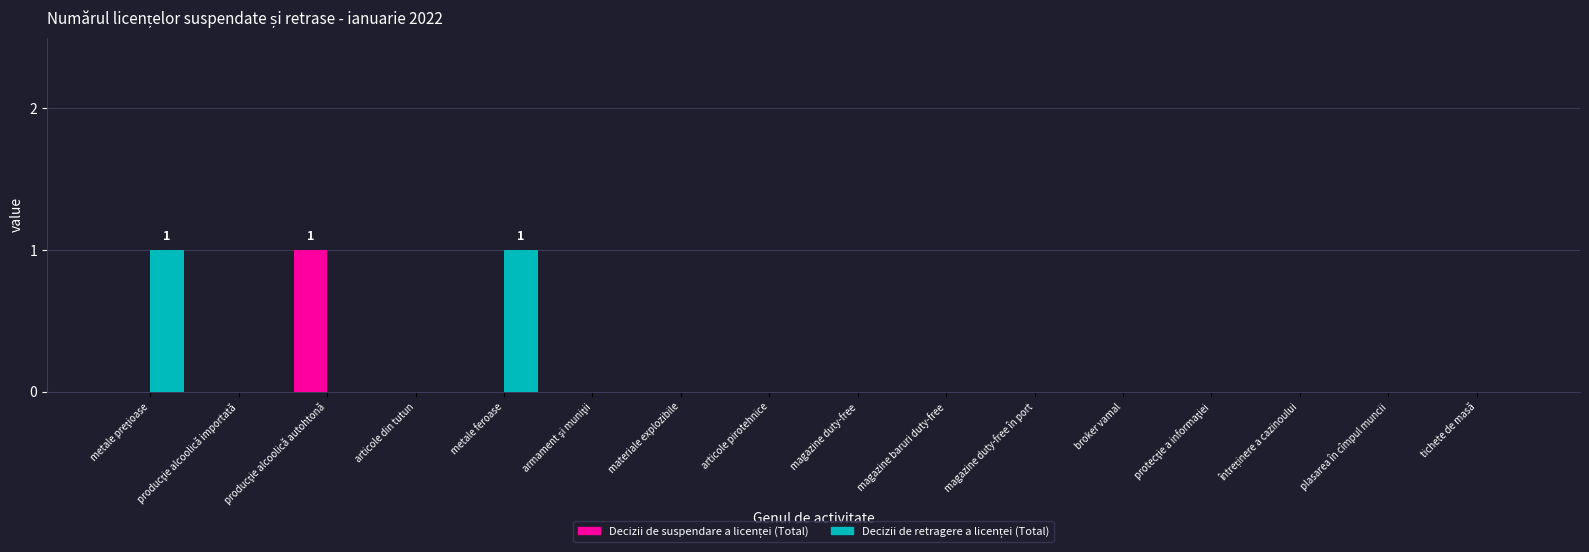

What is the label of the 7th bar from the right?

magazine baruri duty-free